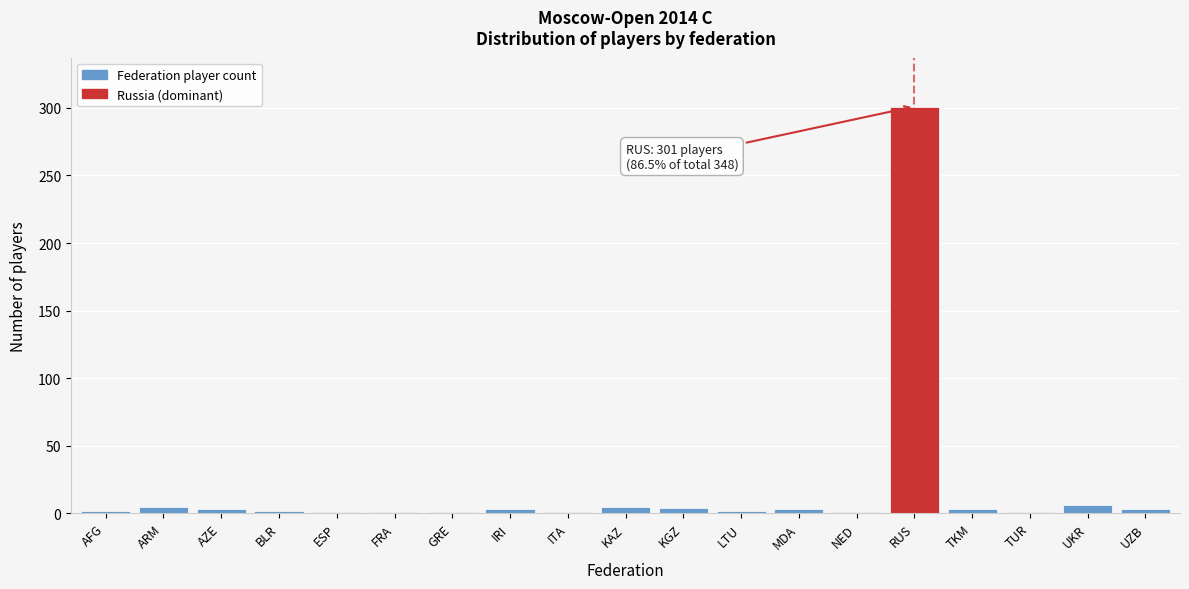

What is the greatest value displayed?

301